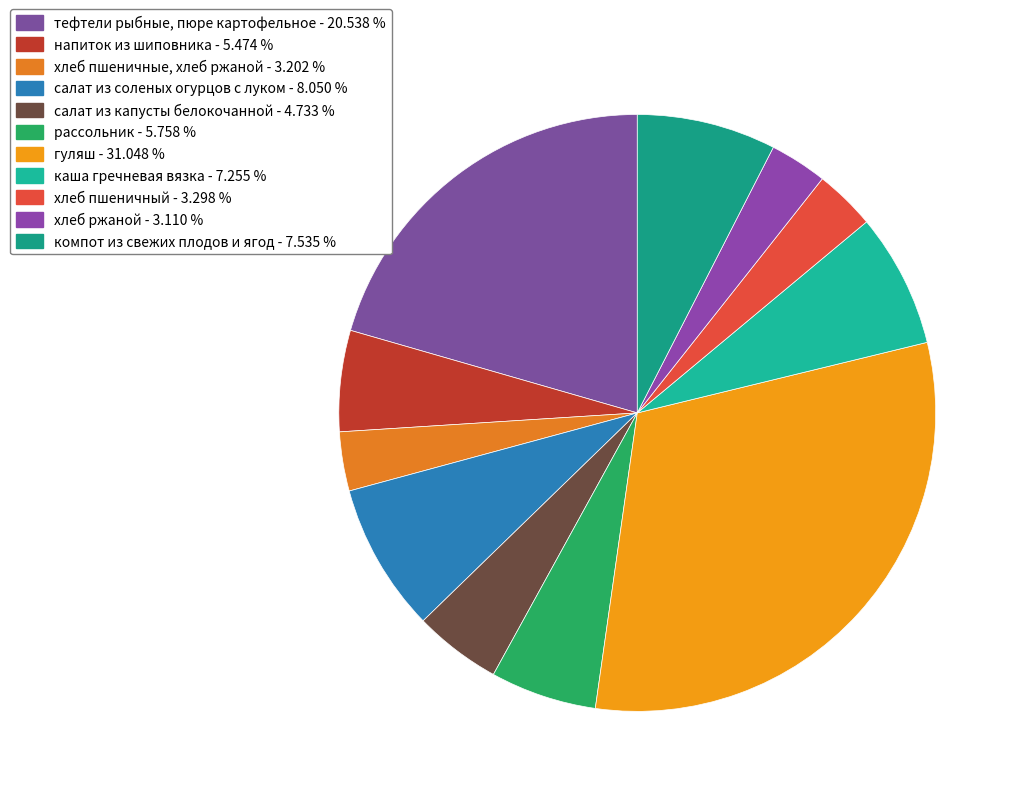

Does any single category account for the majority?

No